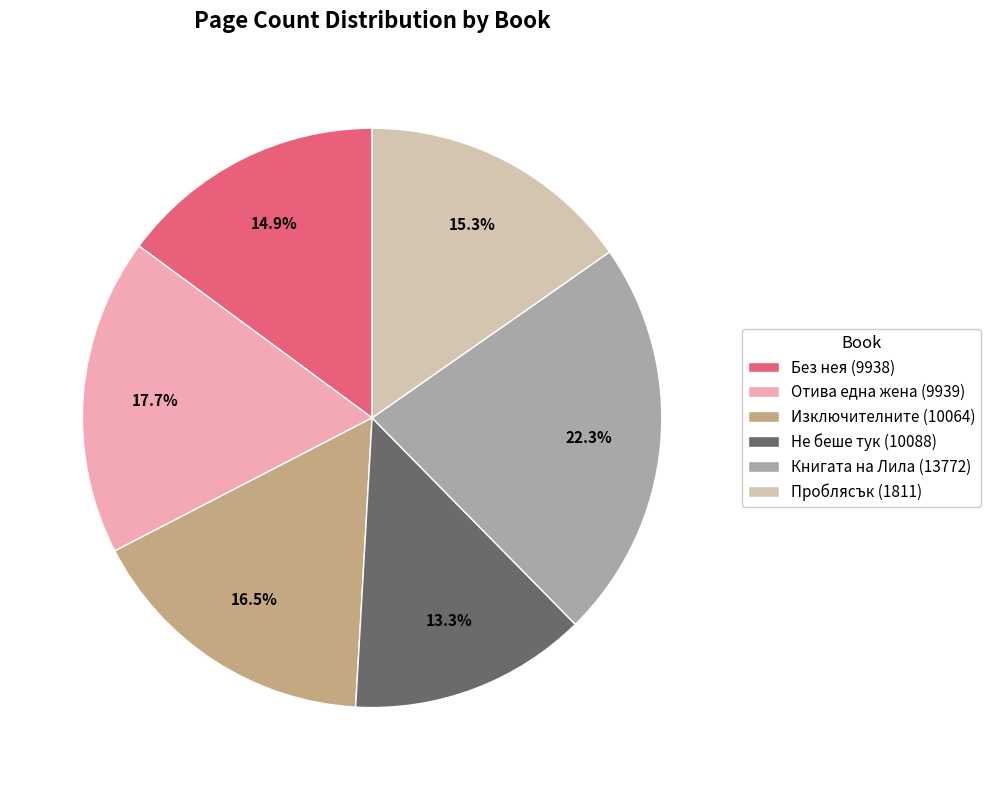

Does any single category account for the majority?

No